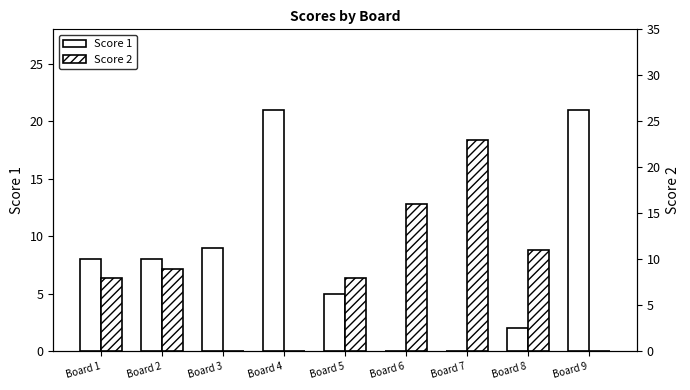

Reading right to left, list all the values displayed in this chart.

Score 1: Board 9=21	Board 8=2	Board 7=0	Board 6=0	Board 5=5	Board 4=21	Board 3=9	Board 2=8	Board 1=8
Score 2: Board 9=0	Board 8=11	Board 7=23	Board 6=16	Board 5=8	Board 4=0	Board 3=0	Board 2=9	Board 1=8